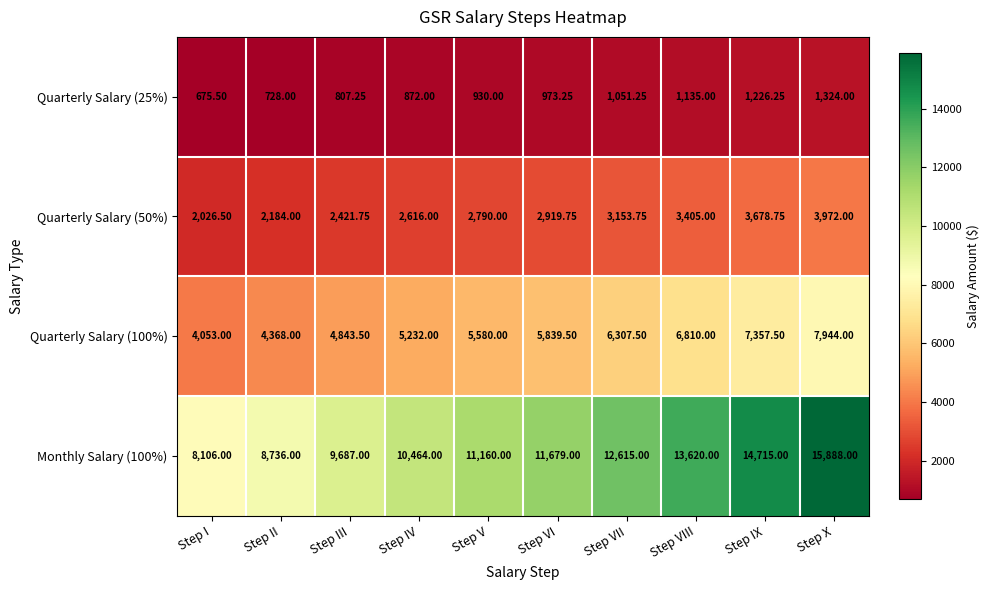

At which label does Quarterly Salary (100%) first exceed 5839?

Step VI